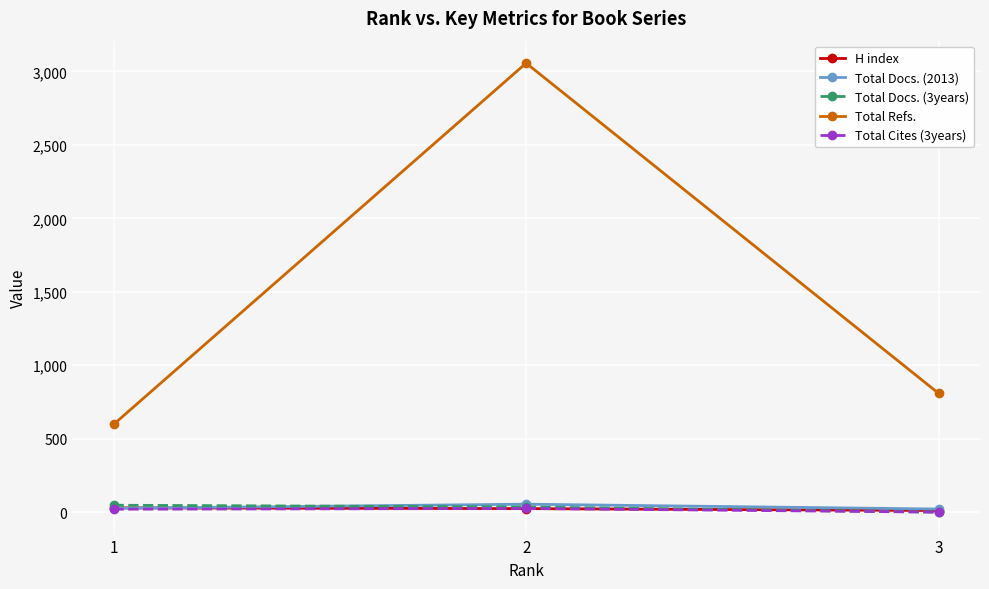

Where is Total Docs. (3years) nearest to the value 23?

2